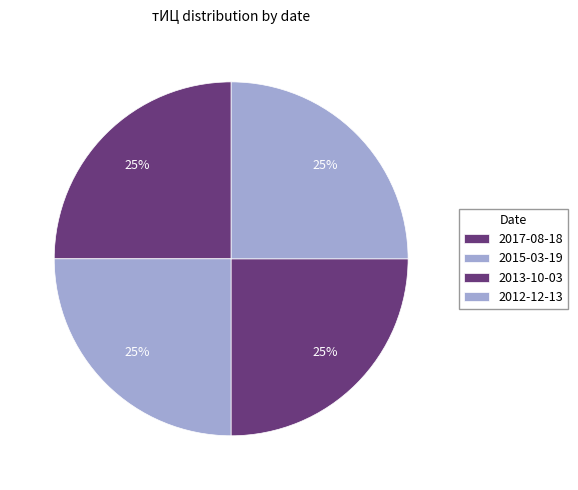

How many slices are in this pie chart?

4